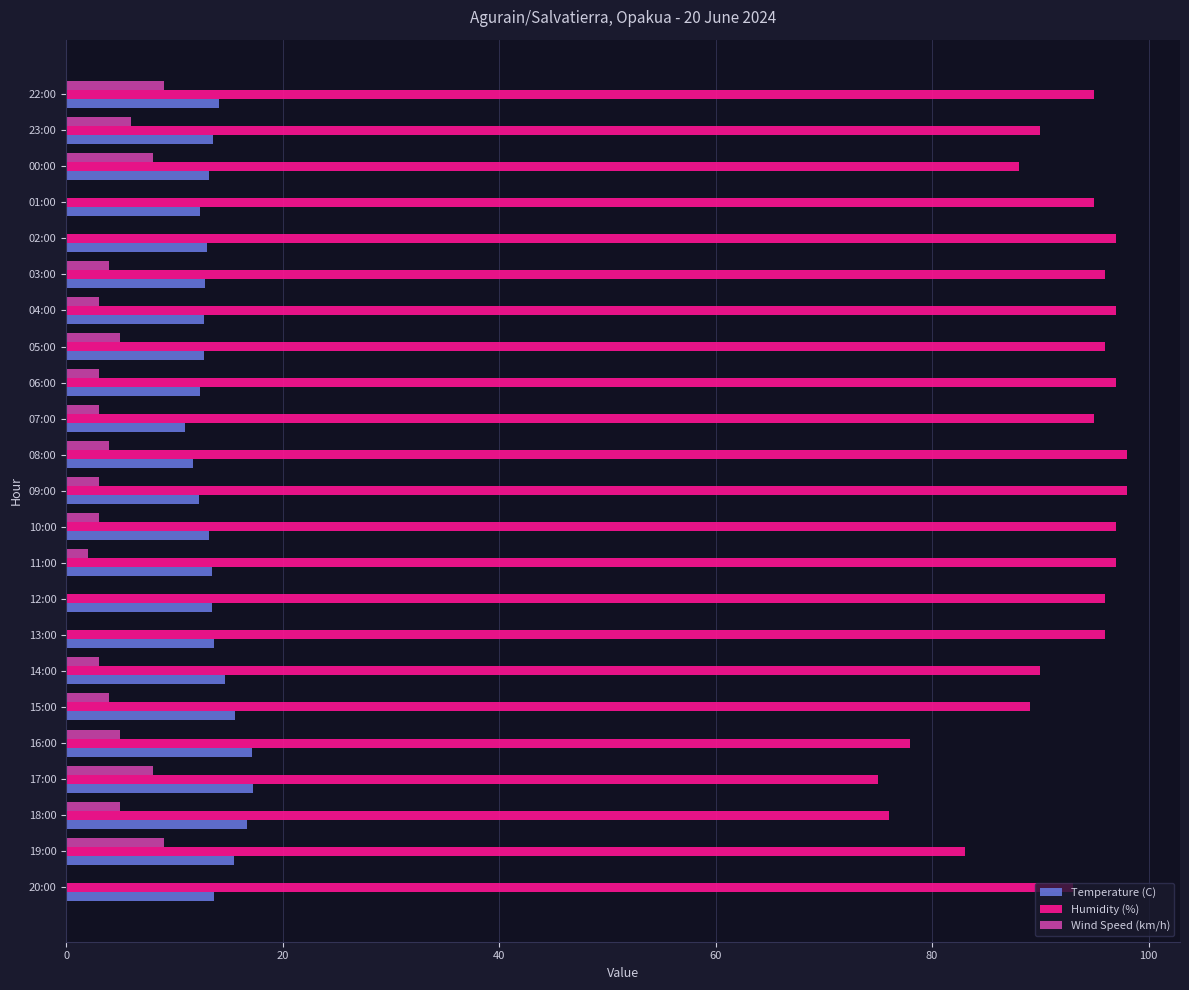

Which series has the largest total across all categories?

Humidity (%)